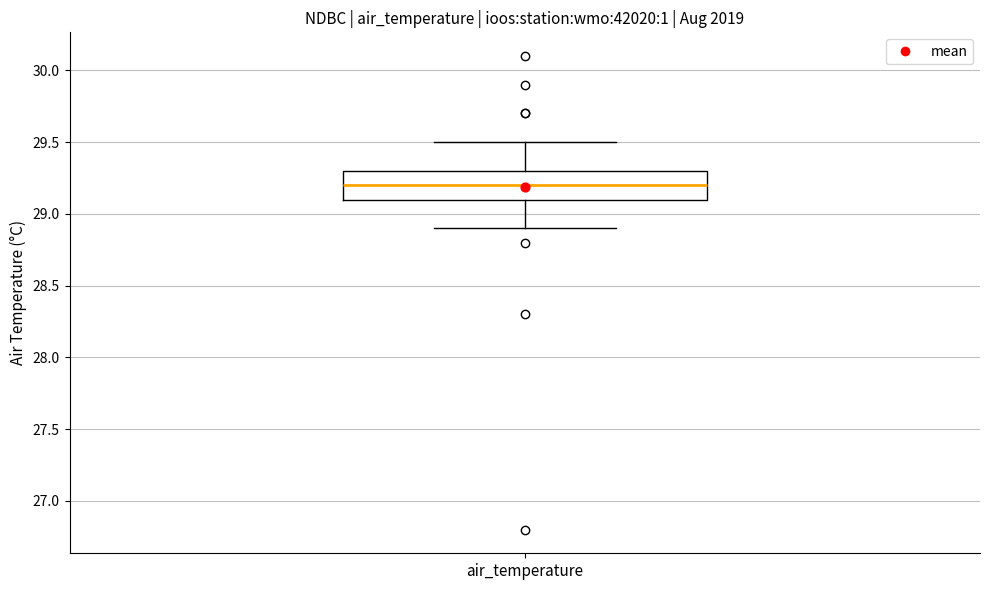

Read this box plot against the y-axis: the position of the median line, the range covered by the box, and the ends of both whiskers. The values are not printed on the chart, so give them approximately, as read against the axis.

median 29.2, box 29.1 to 29.3, whiskers 28.9 to 29.5